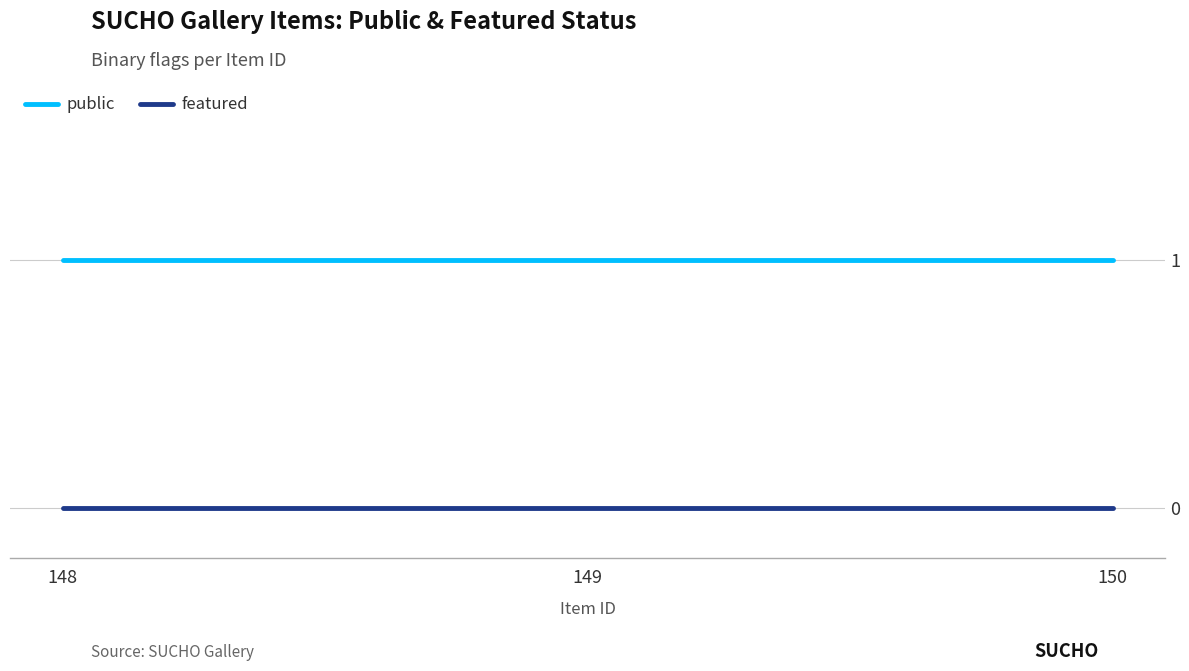

Is it true that public equals 1 at 148?

True